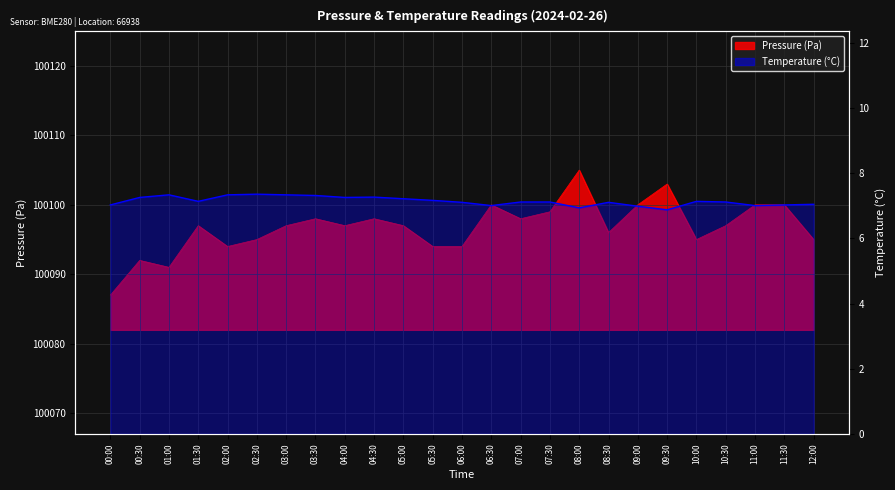

Which series has the largest total across all categories?

pressure